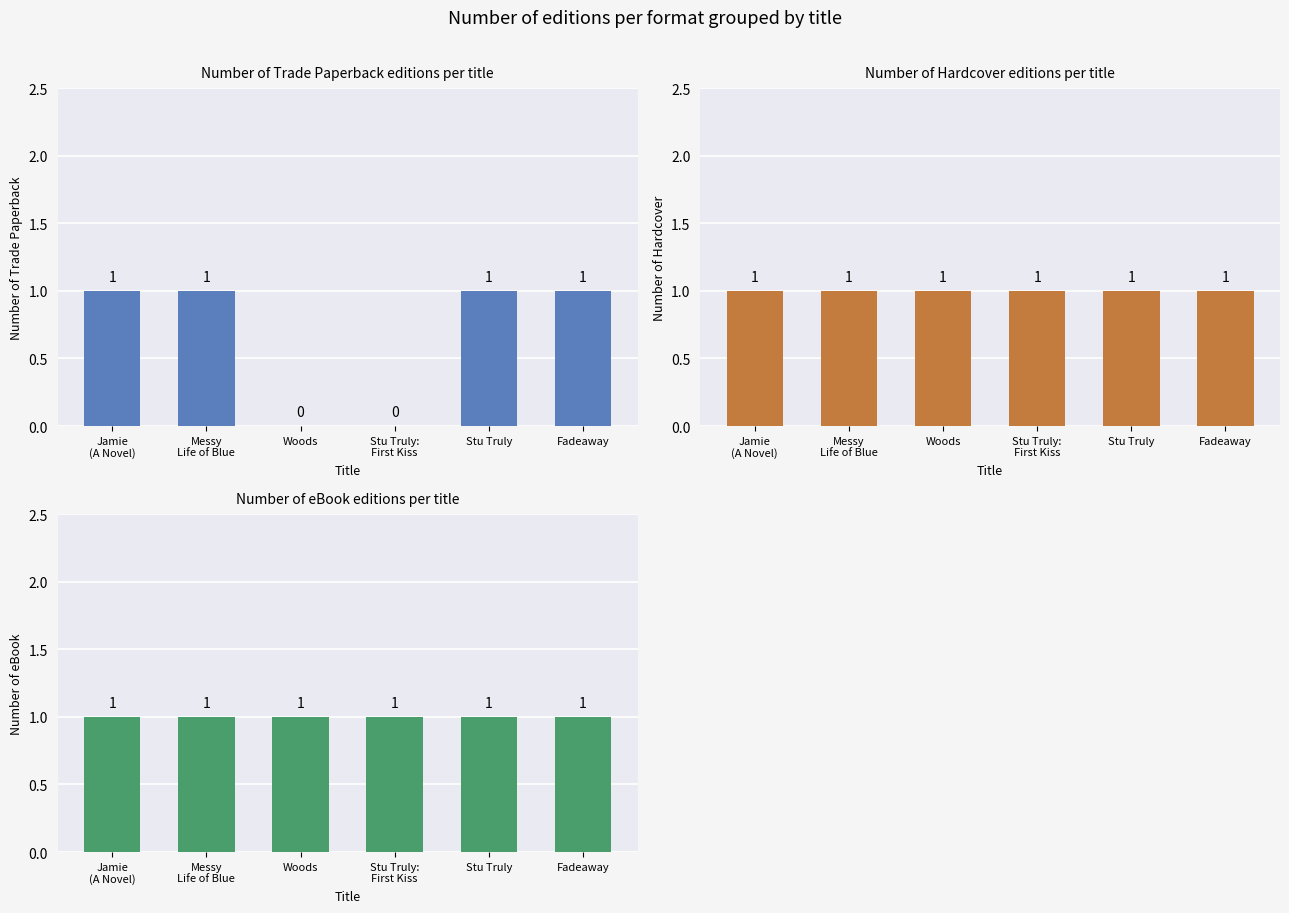

What is the approximate value of Number of eBook at Fadeaway?

1